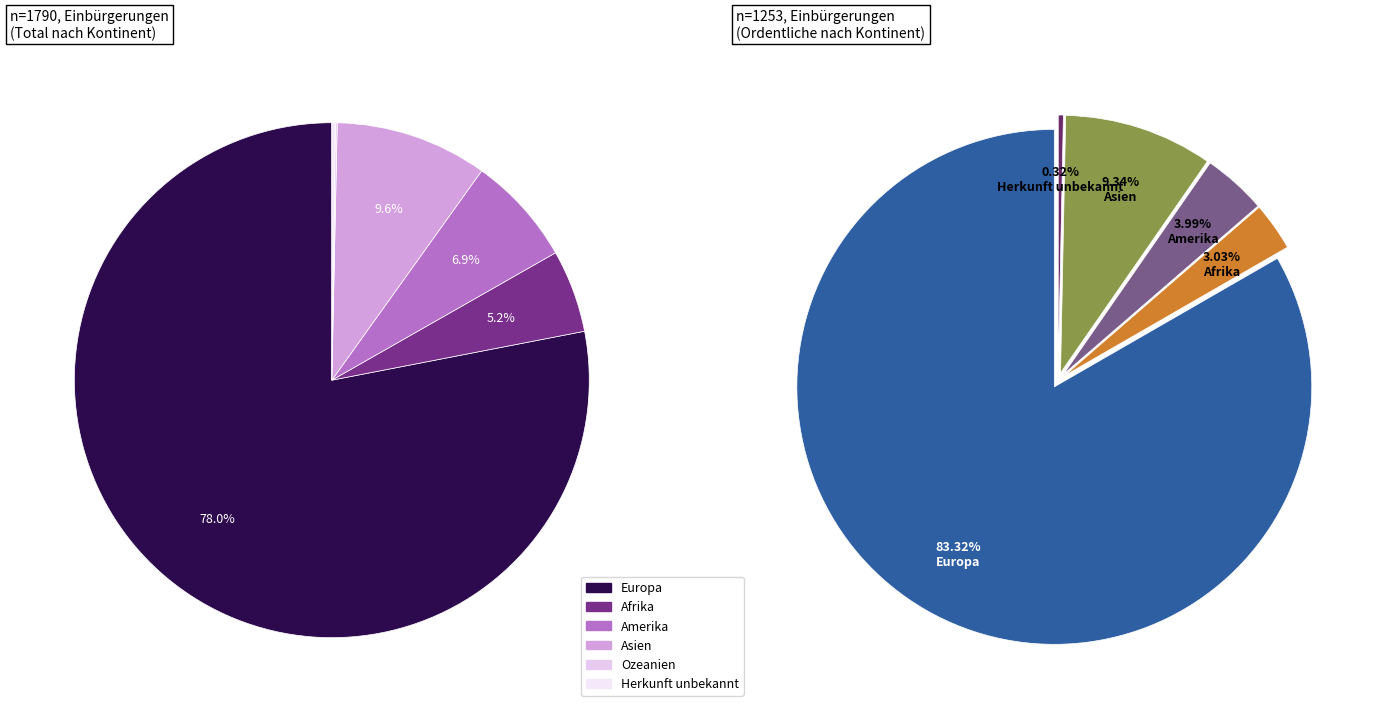

Count the number of slices in the pie.

6